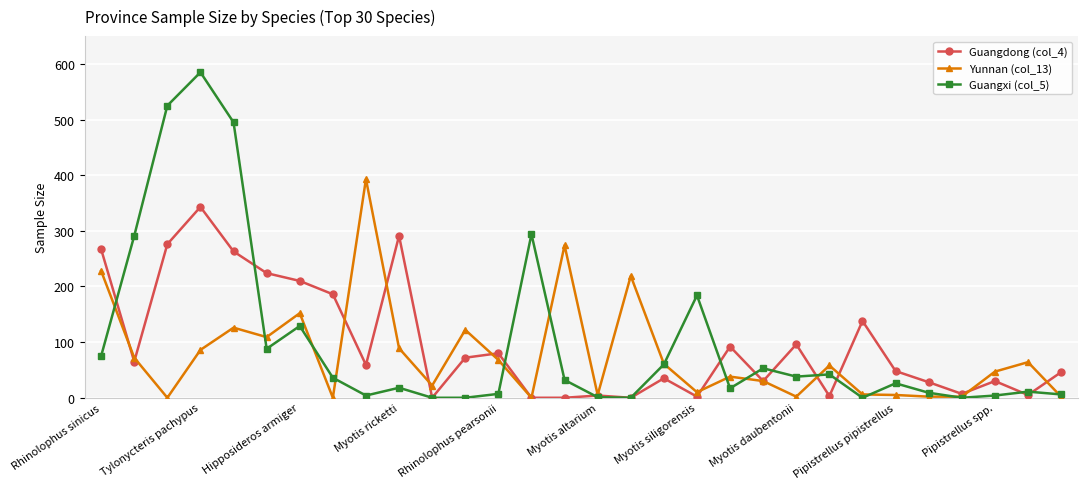

True or false: Guangxi (col_5) has more than 0 points higher than both neighbors.

True